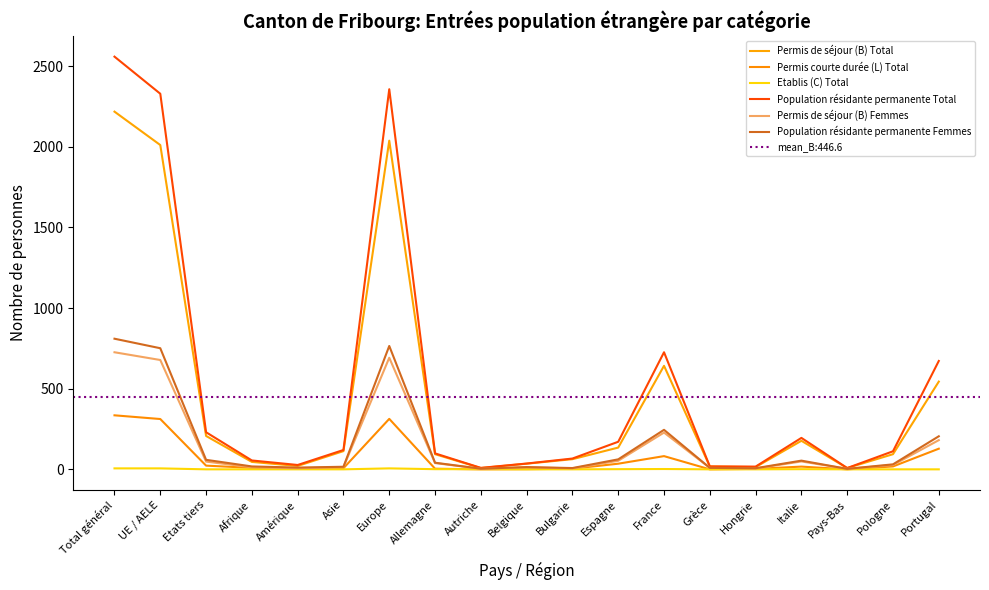

What are all the series names shown in the legend?

Permis de séjour (B) Total, Permis courte durée (L) Total, Etablis (C) Total, Population résidante permanente Total, Permis de séjour (B) Femmes, Population résidante permanente Femmes